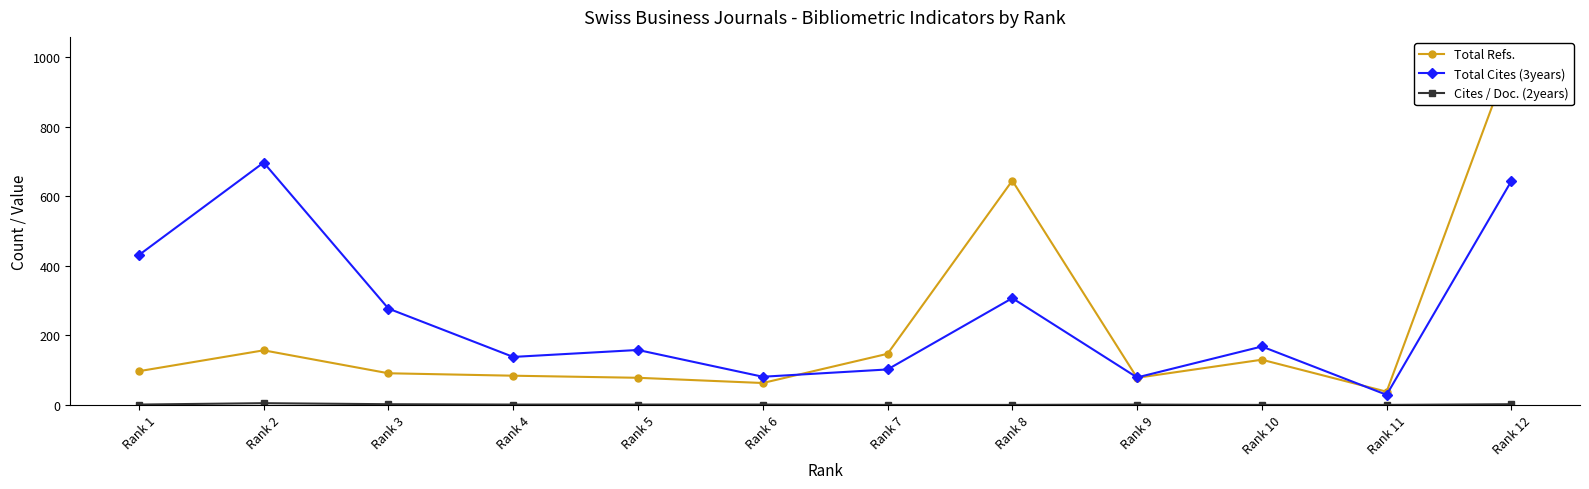

Does the chart have visible grid lines?

No